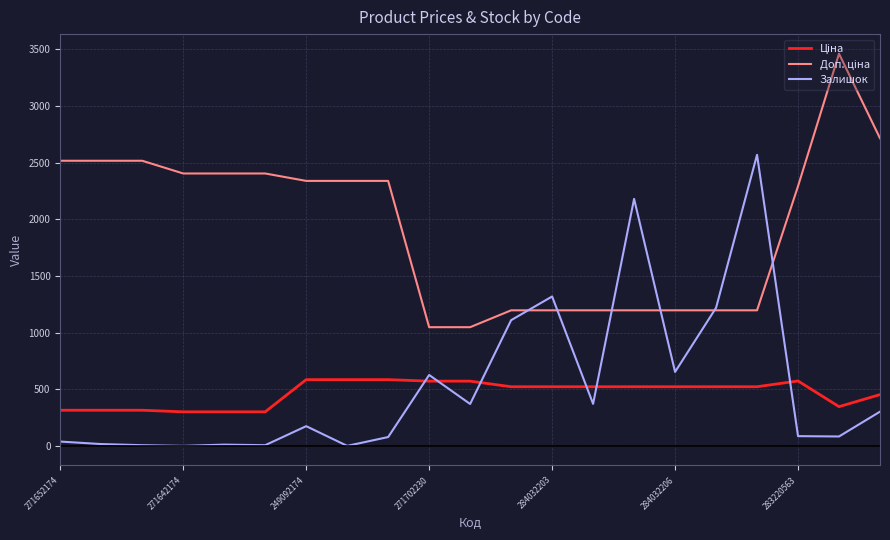

What is the maximum value shown in the chart?

3462.7